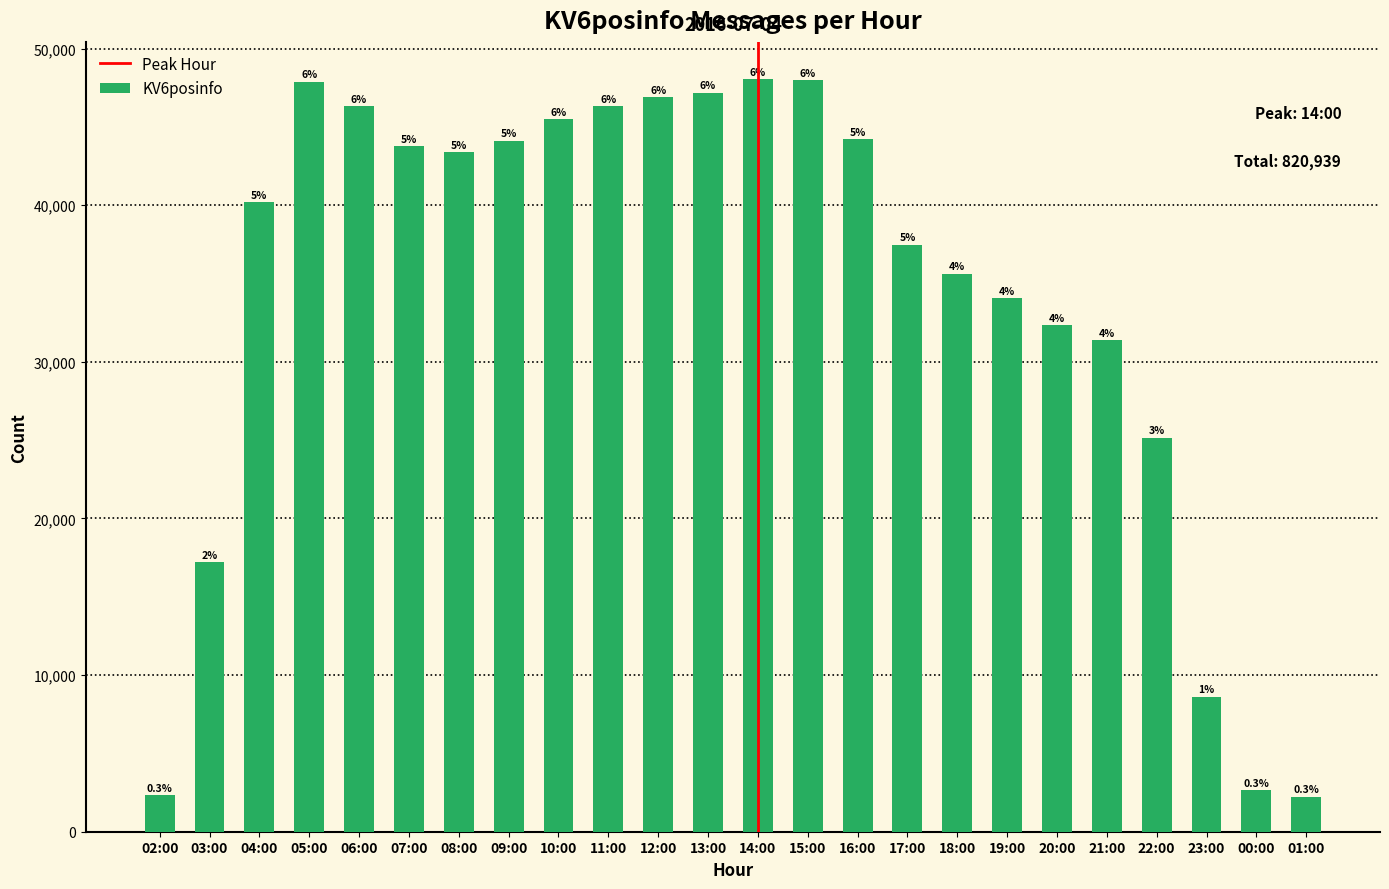

Approximately how many times larger is the value at 17:00 compared to 09:00?

0.8